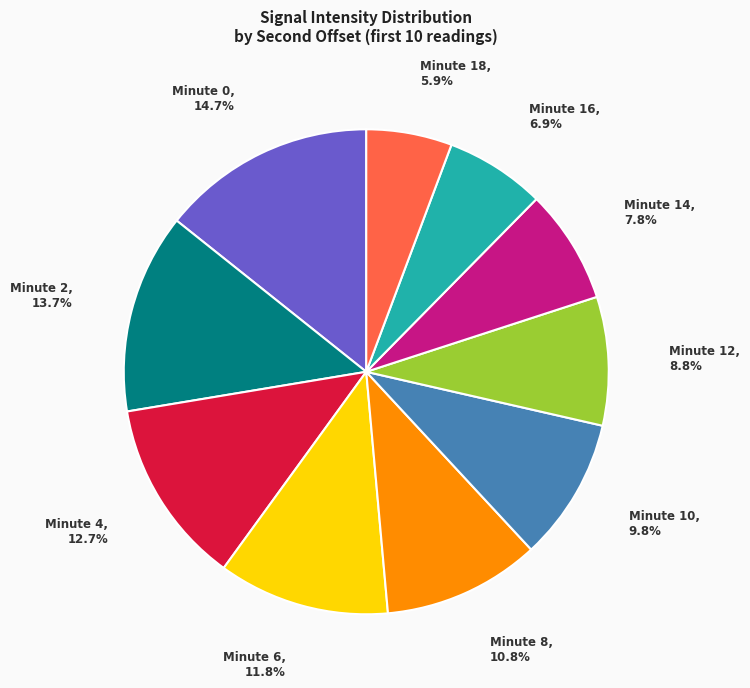

Which category has the smallest portion of the pie?

18